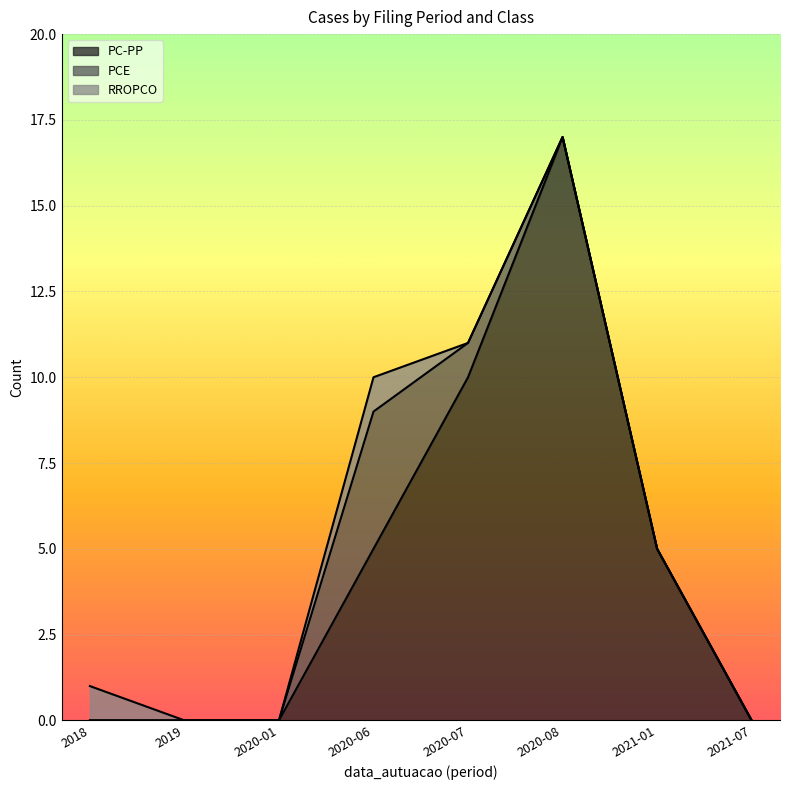

At how many categories does at least one series exceed 6?

2